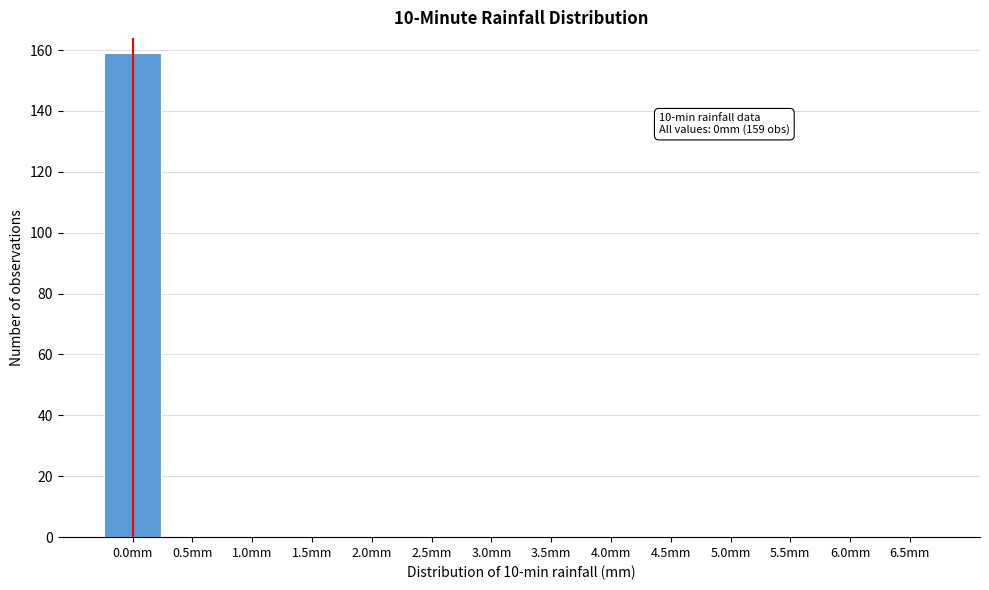

Reading left to right, extract all data points from this chart.

0.0mm=159	0.5mm=0	1.0mm=0	1.5mm=0	2.0mm=0	2.5mm=0	3.0mm=0	3.5mm=0	4.0mm=0	4.5mm=0	5.0mm=0	5.5mm=0	6.0mm=0	6.5mm=0